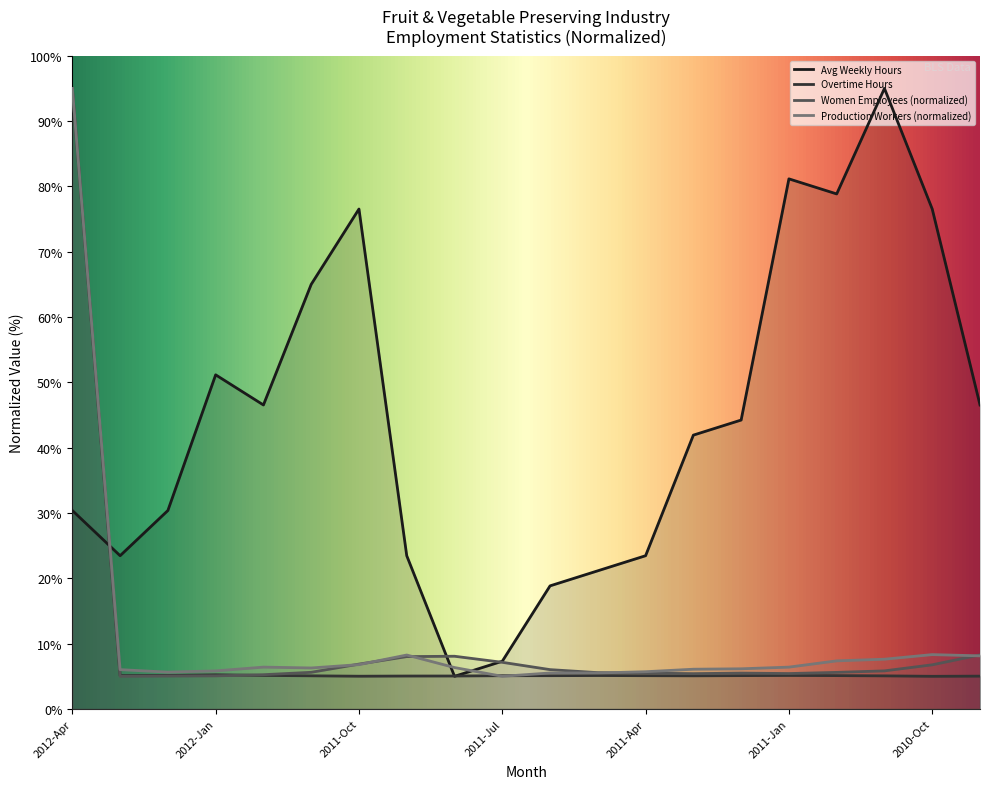

Rank the series by their maximum value, from highest to lowest.

Avg Weekly Hours, Avg Hourly Earnings, Overtime Hours, Production Workers